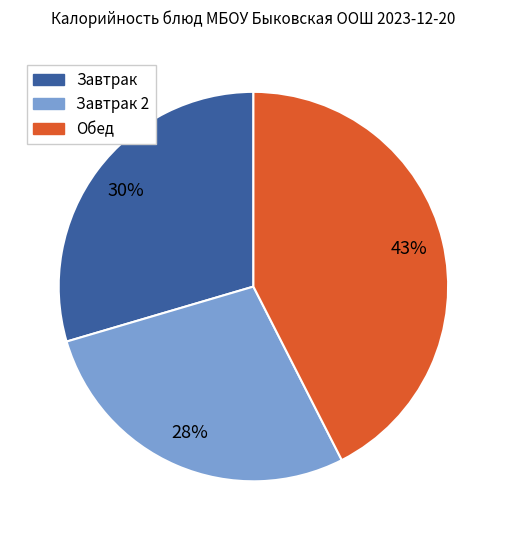

Is there any slice that represents more than half of the pie?

No